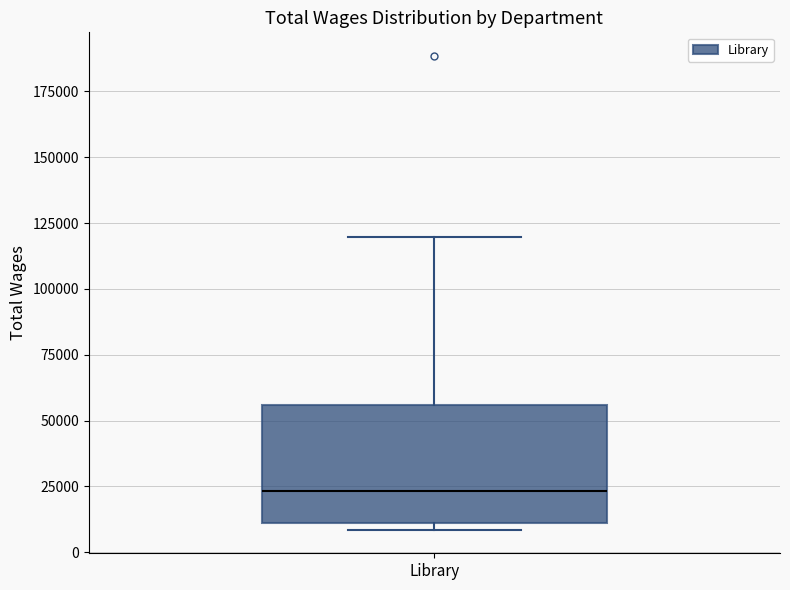

Where does the median line of the box for Library sit on the y-axis? The values are not printed on the chart, so give them approximately, as read against the axis.

25000